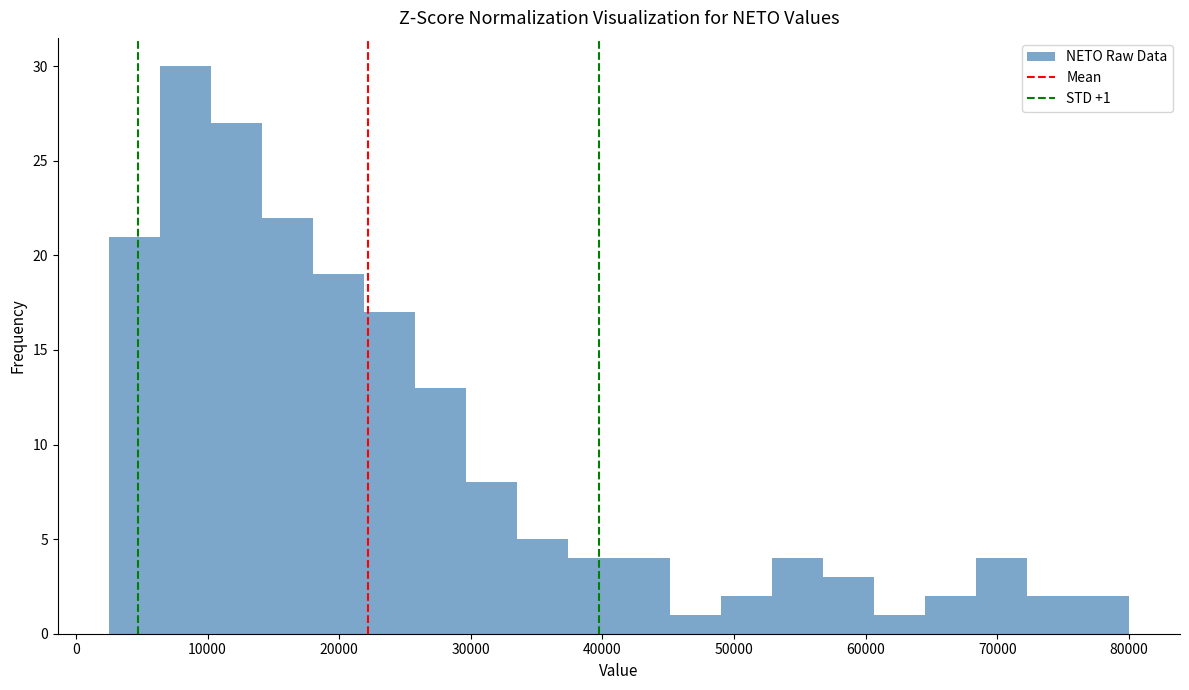

Around what value on the x-axis is the tallest bar? Give the approximate position of its centre, as read against the axis.

8000